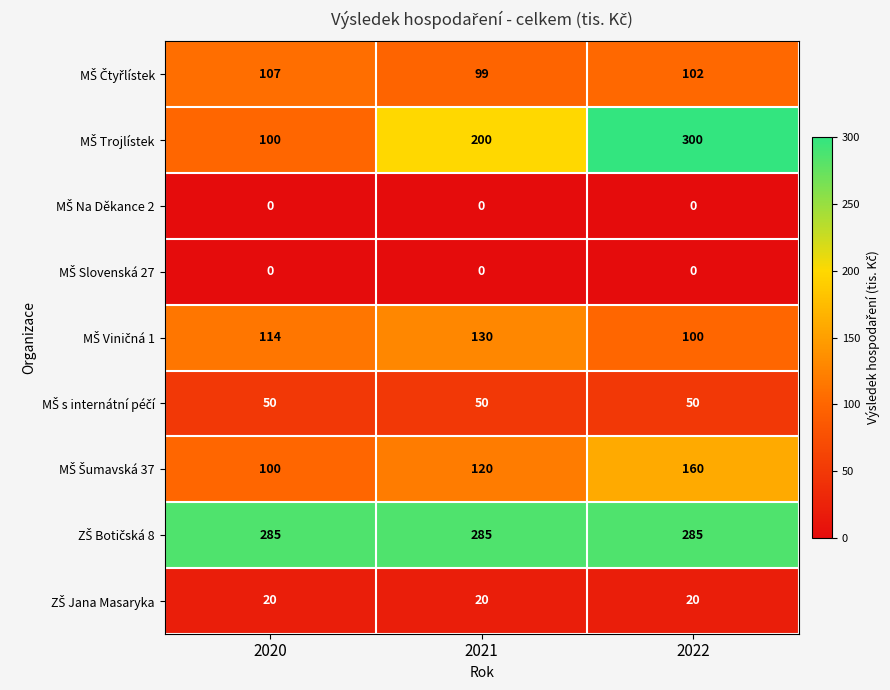

What is the difference between the highest and lowest values at 2022?

300